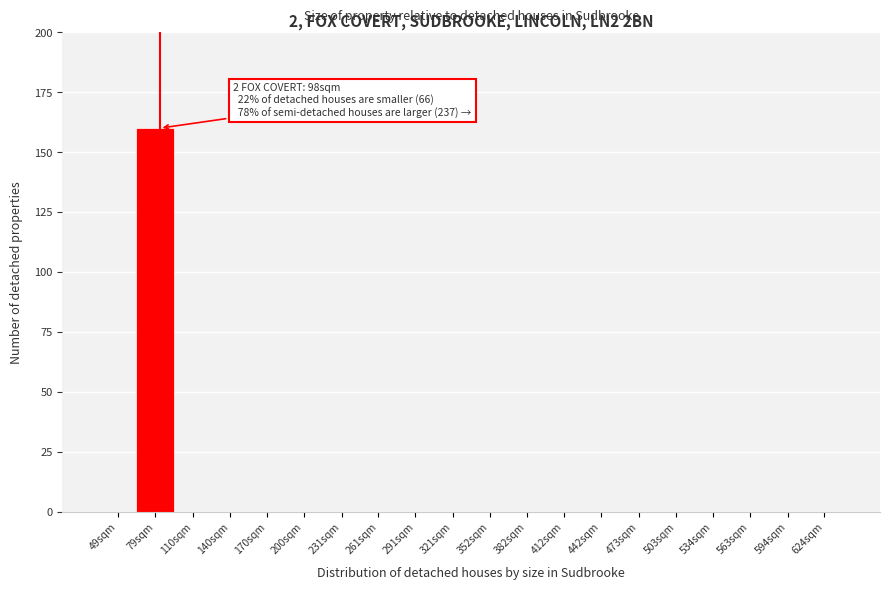

Reading right to left, transcribe all the data shown in this chart.

624sqm=0	594sqm=0	563sqm=0	534sqm=0	503sqm=0	473sqm=0	442sqm=0	412sqm=0	382sqm=0	352sqm=0	321sqm=0	291sqm=0	261sqm=0	231sqm=0	200sqm=0	170sqm=0	140sqm=0	110sqm=0	79sqm=160	49sqm=0